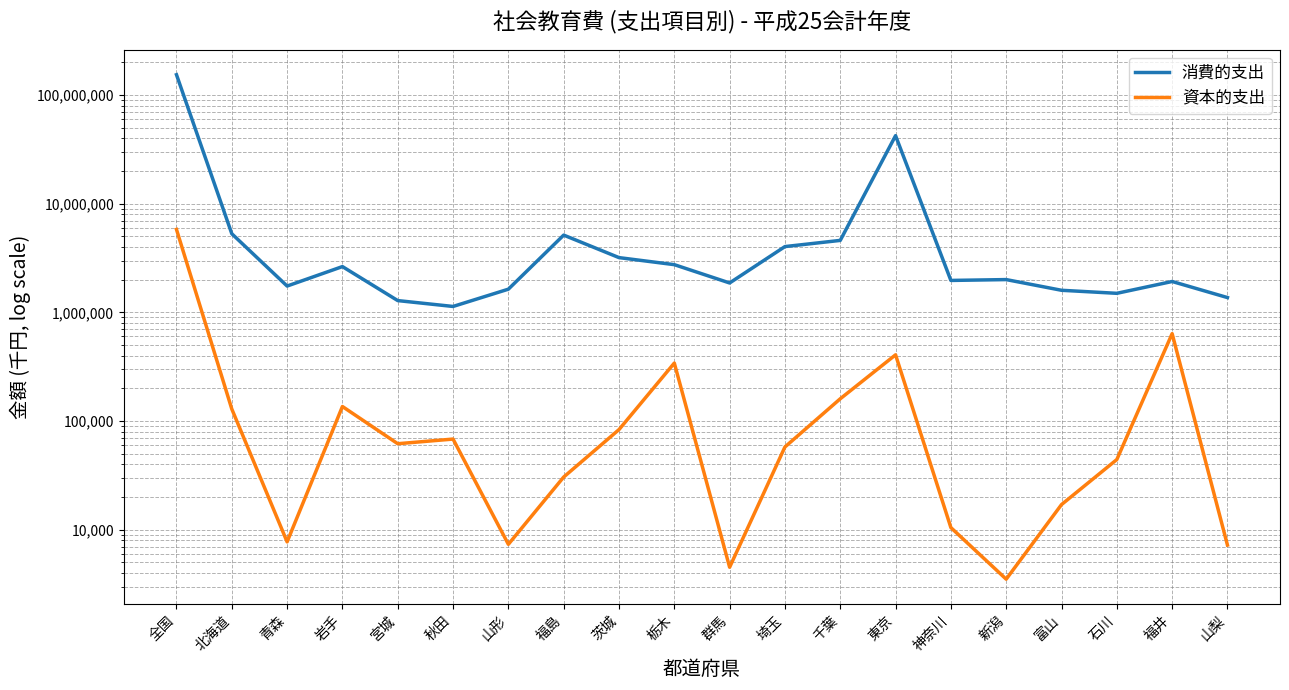

How many distinct data groups are displayed?

2